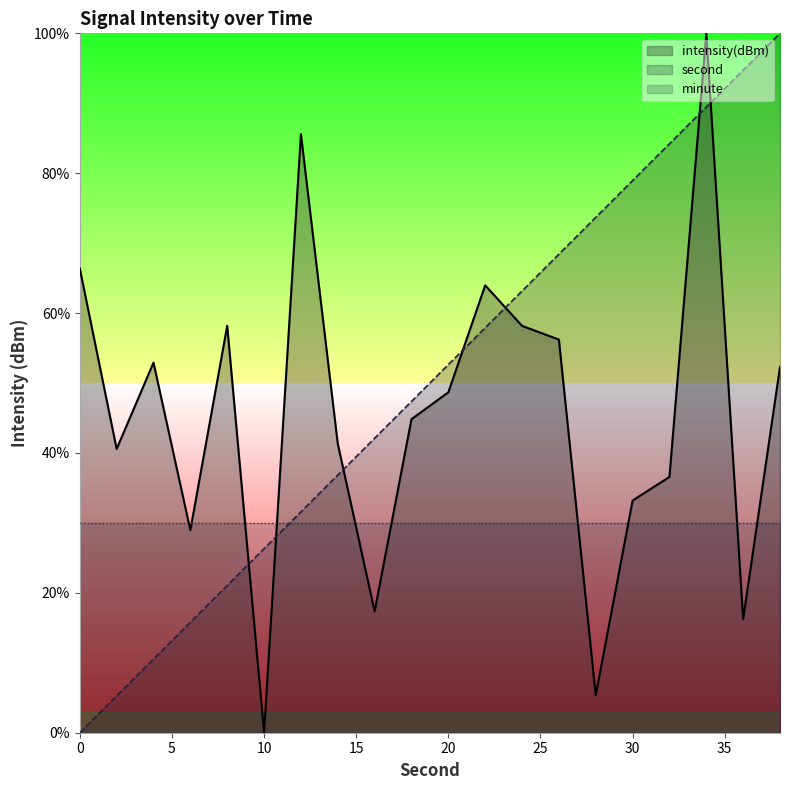

Reading right to left, what are all the values shown in this chart?

second: 100.0	94.7	89.5	84.2	78.9	73.7	68.4	63.2	57.9	52.6	47.4	42.1	36.8	31.6	26.3	21.1	15.8	10.5	5.3	0.0
intensity: 52.3	16.2	100.0	36.6	33.2	5.4	56.2	58.2	64.0	48.7	44.8	17.4	41.3	85.6	0.0	58.2	29.0	52.9	40.6	66.4